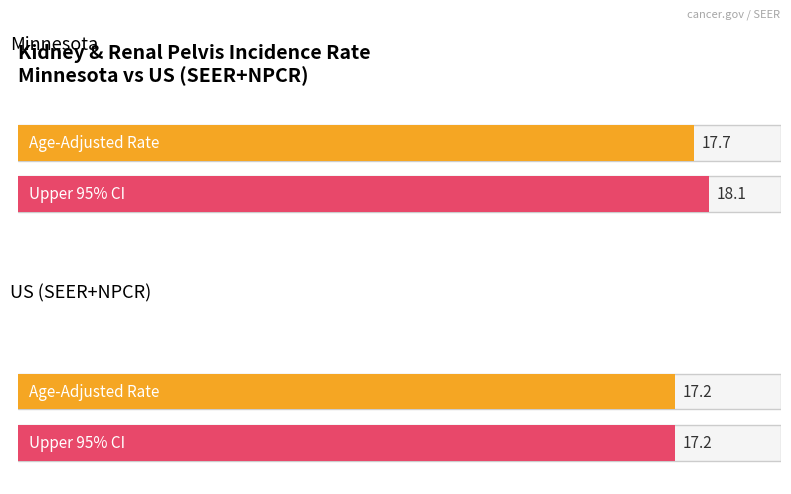

At which category is the sum across all series the highest?

Minnesota